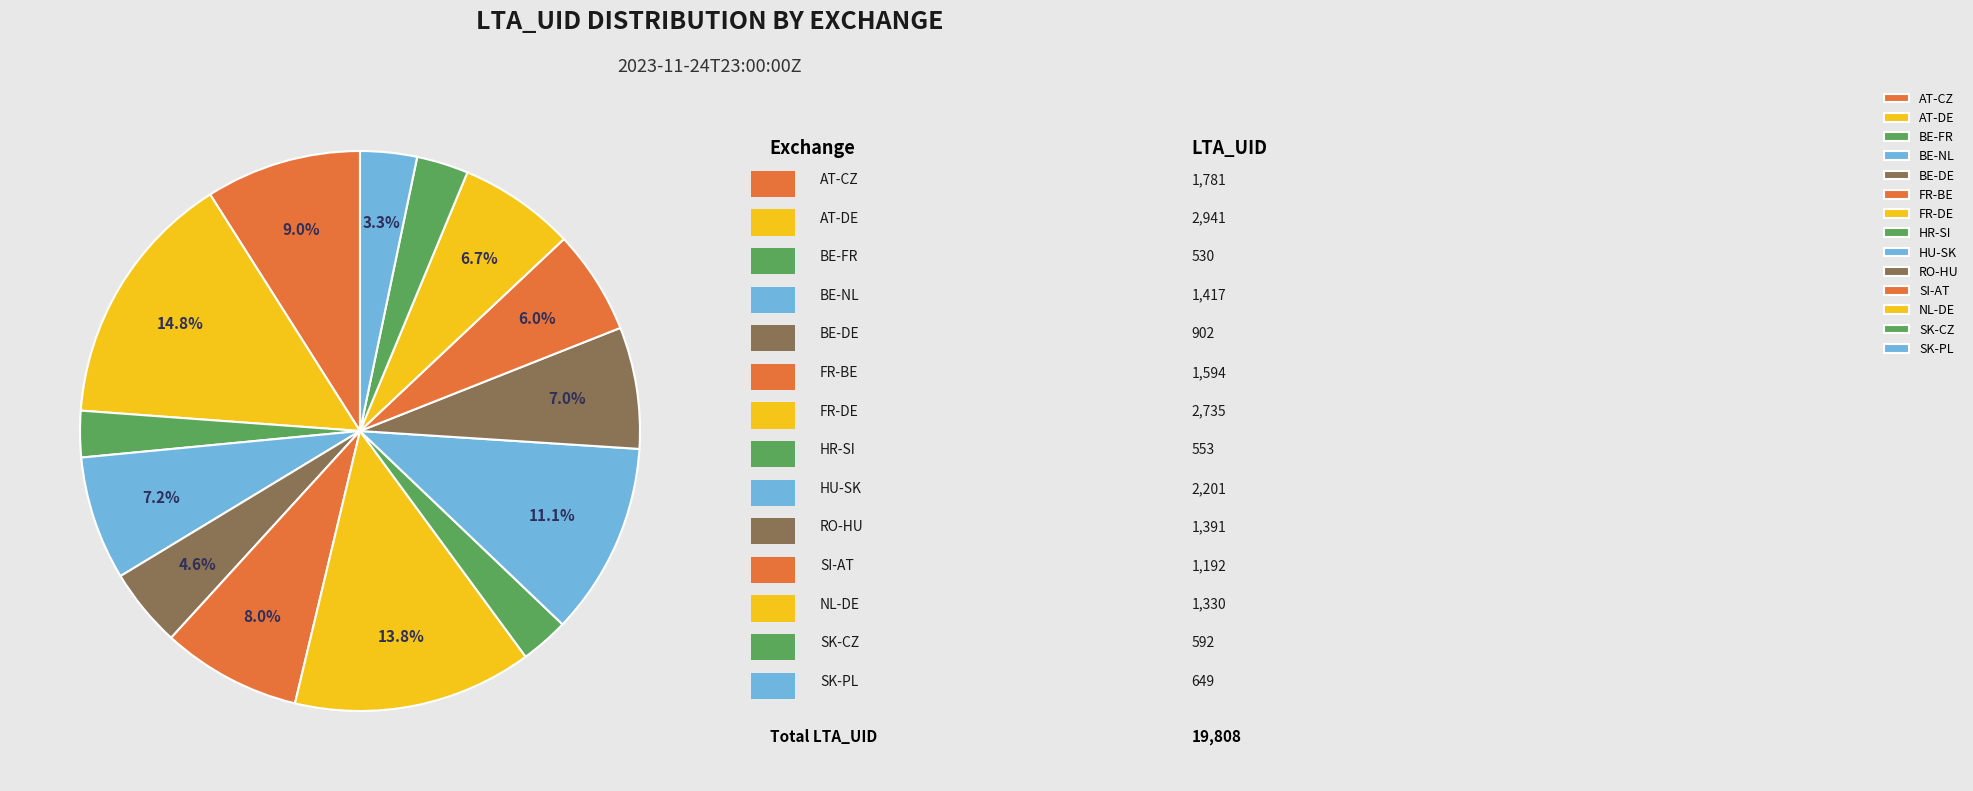

How many segments does this pie chart have?

14